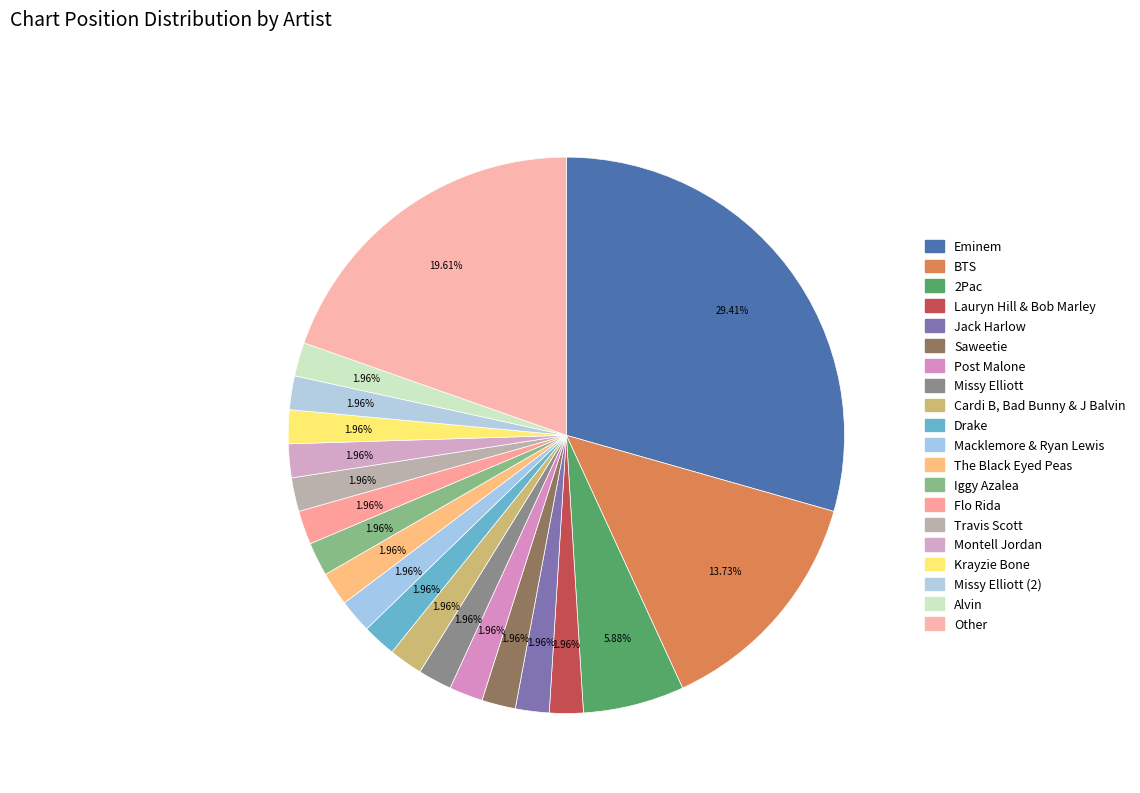

Does Other represent more than half of the total?

No